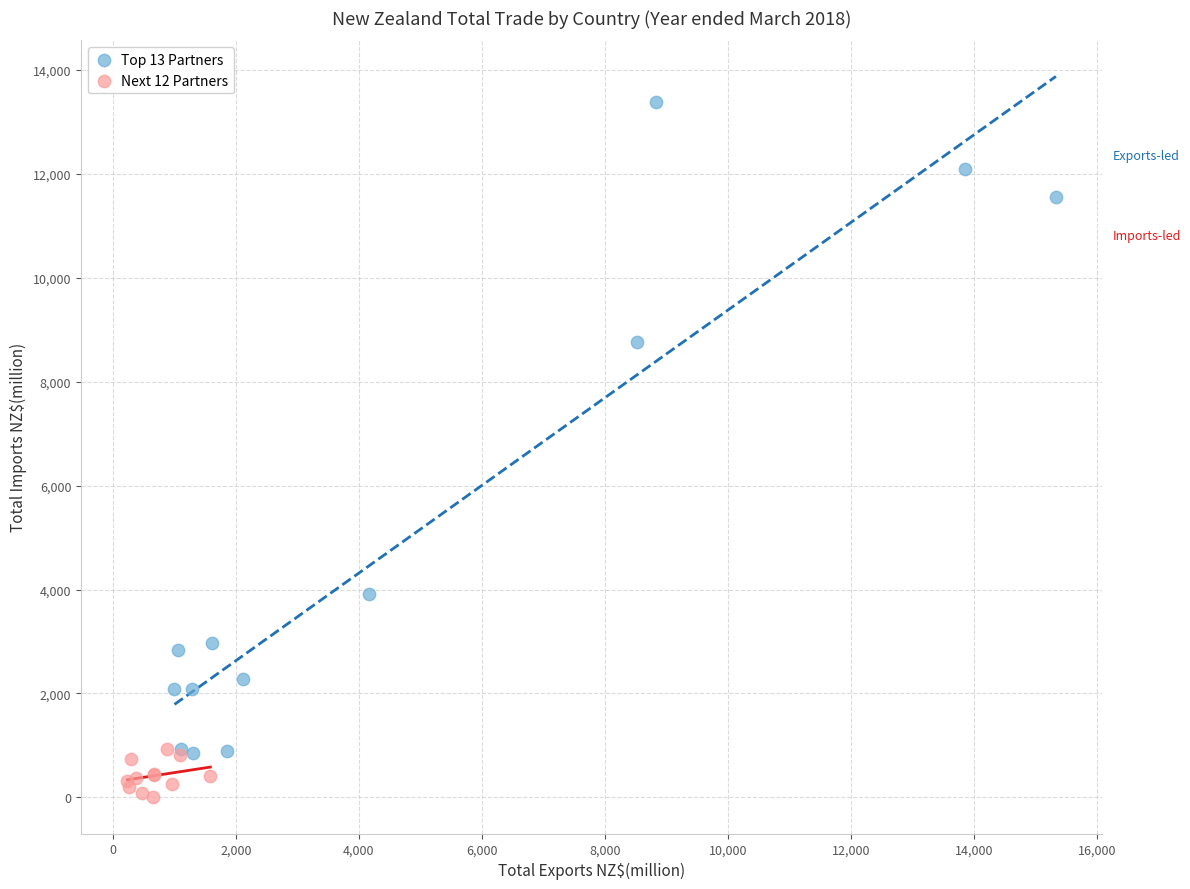

Which series has the largest Y range (max minus min)?

Top 13 Partners